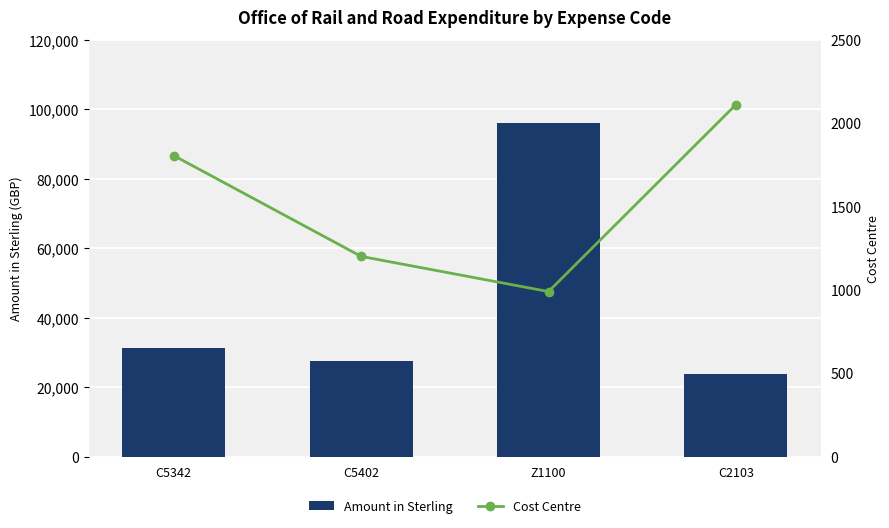

Which series has the widest spread of values?

Amount in Sterling